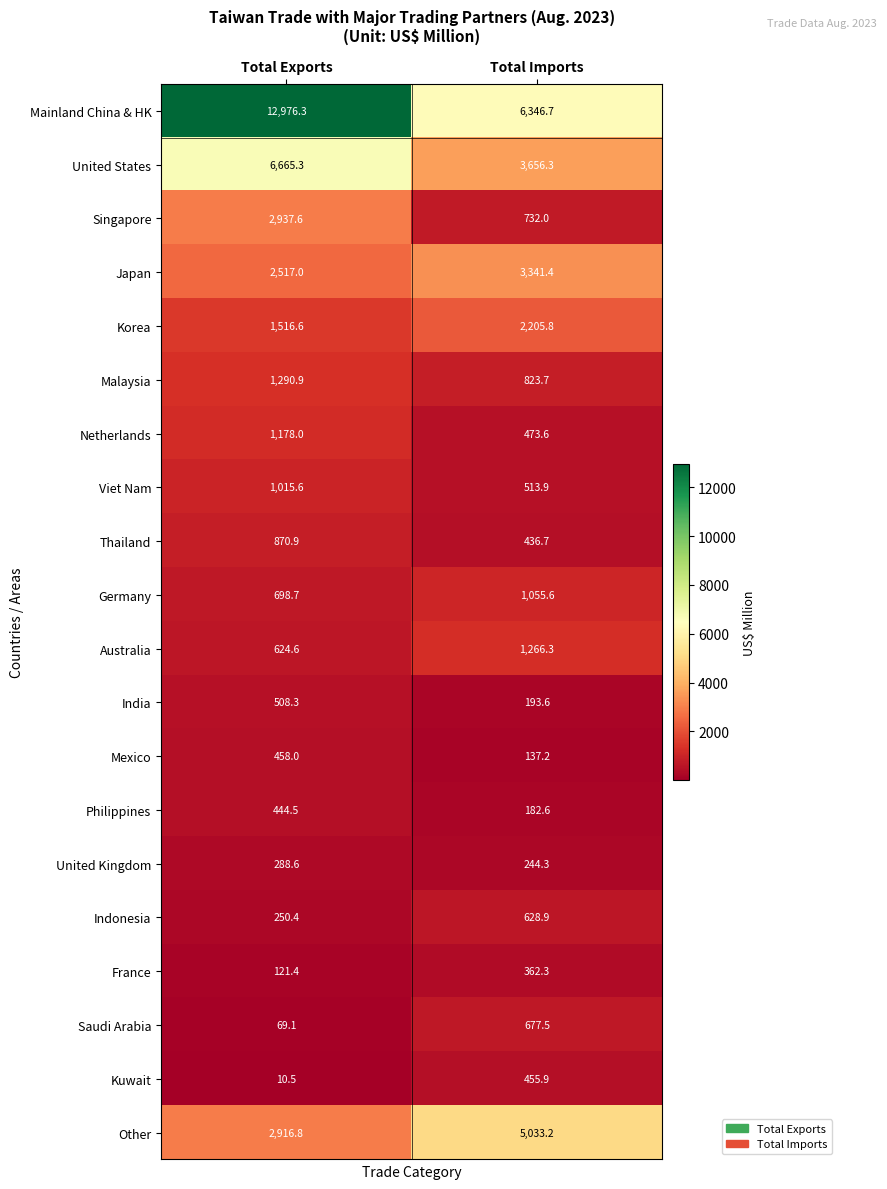

At how many categories does at least one series exceed 10174?

1